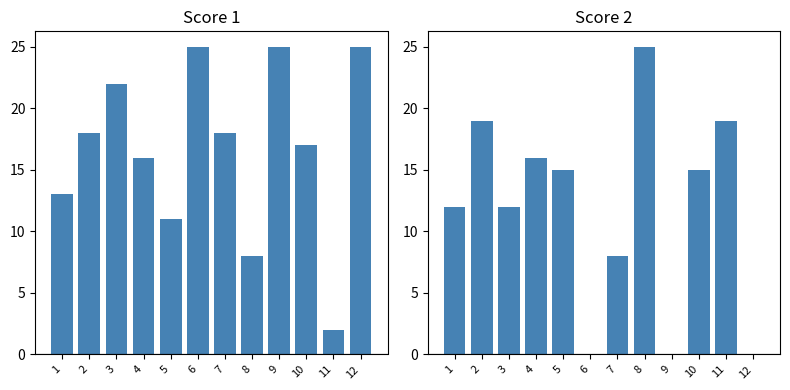

Is the value of Score 1 at 4 greater than the value of Score 2 at 8?

No